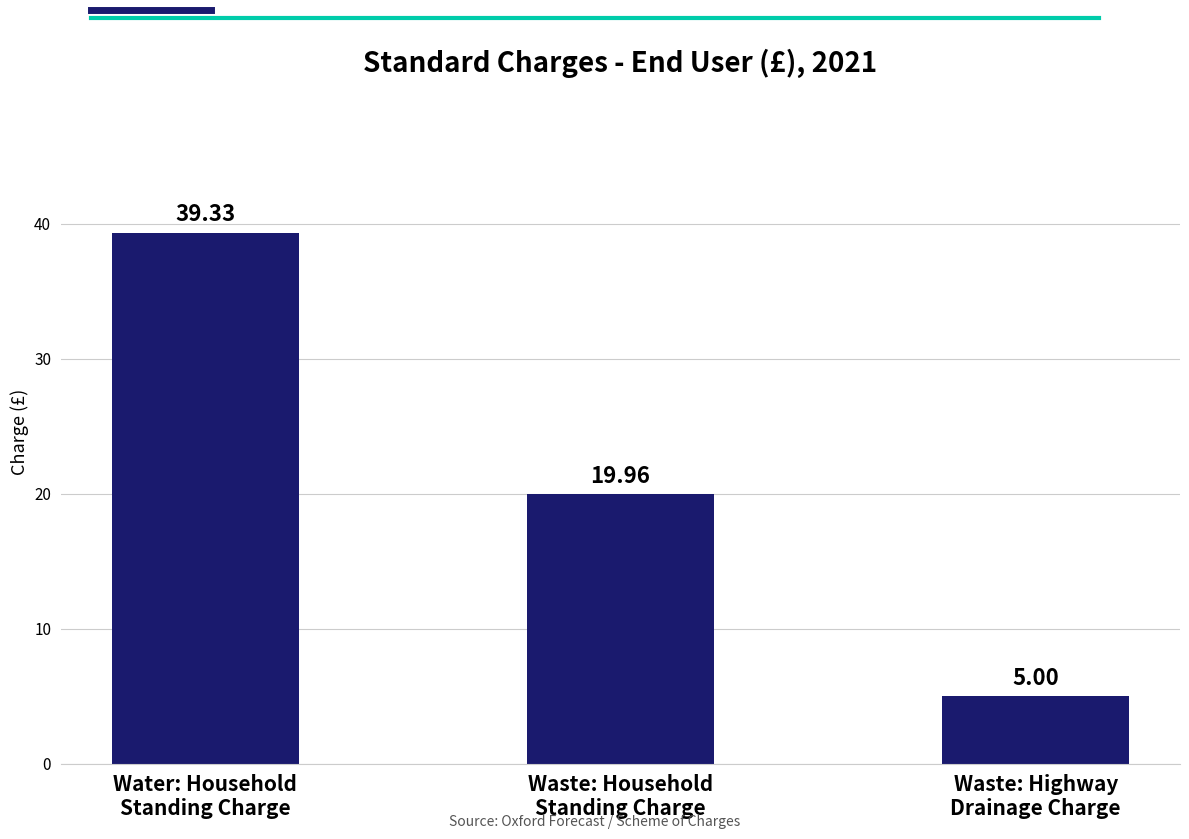

The value at Waste: Highway
Drainage Charge is 5.0. True or false?

True